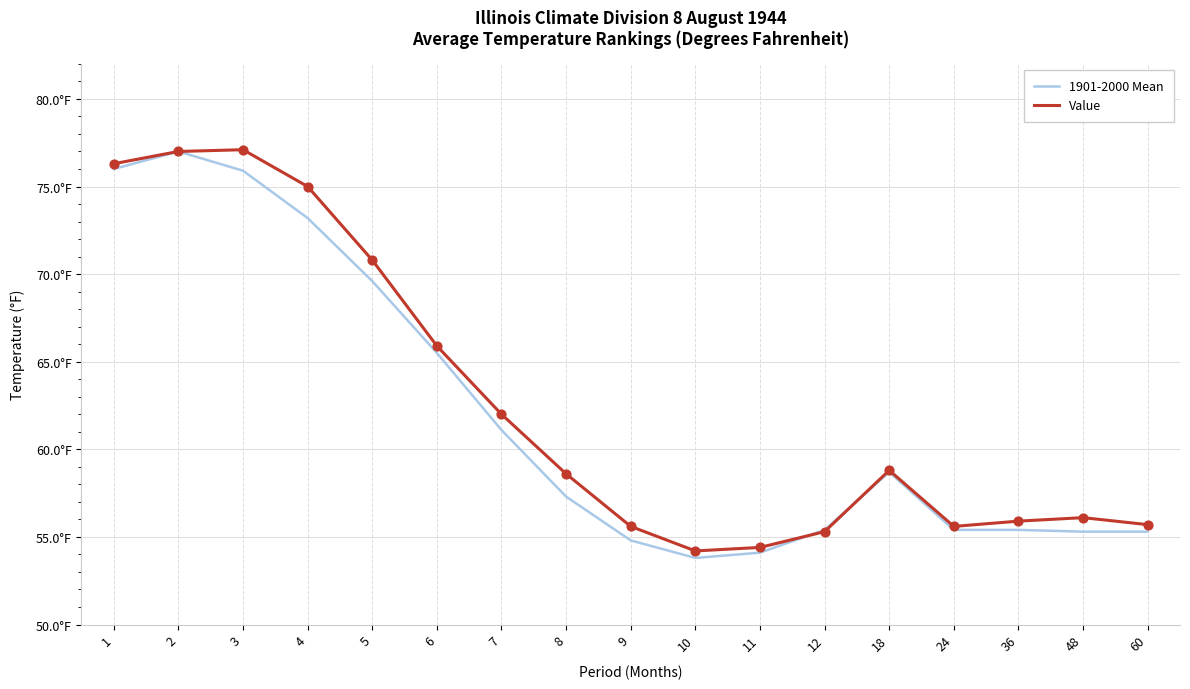

Is the value of Value at 11 greater than the value of 1901-2000 Mean at 5?

No